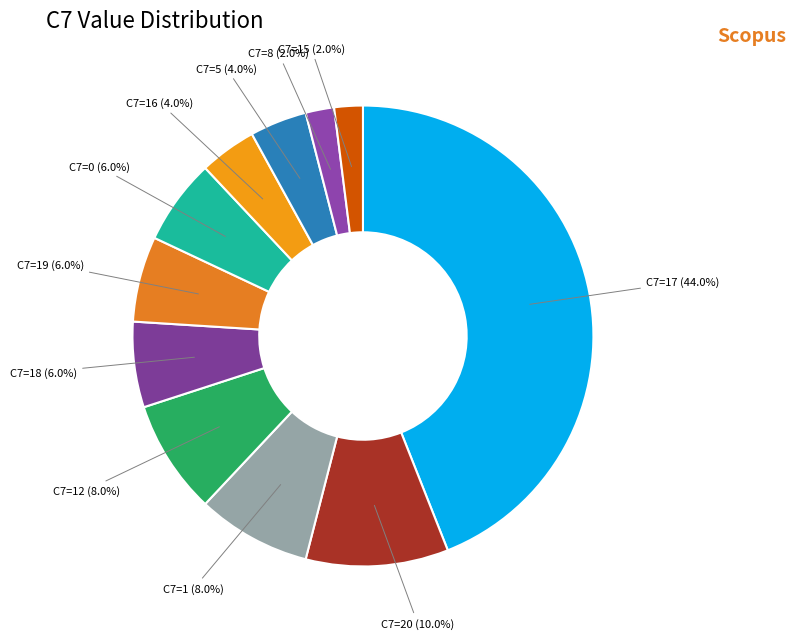

Which has a higher value, C7=20 or C7=0?

C7=20